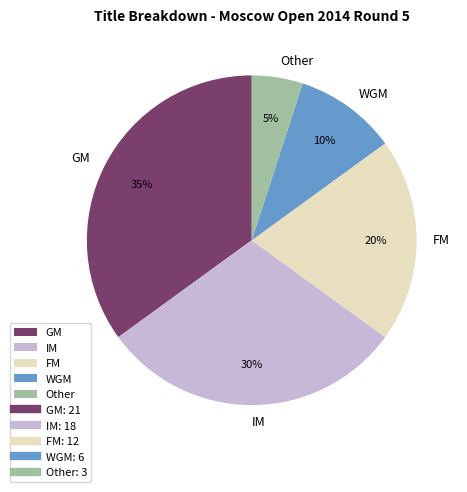

How many slices are in this pie chart?

5